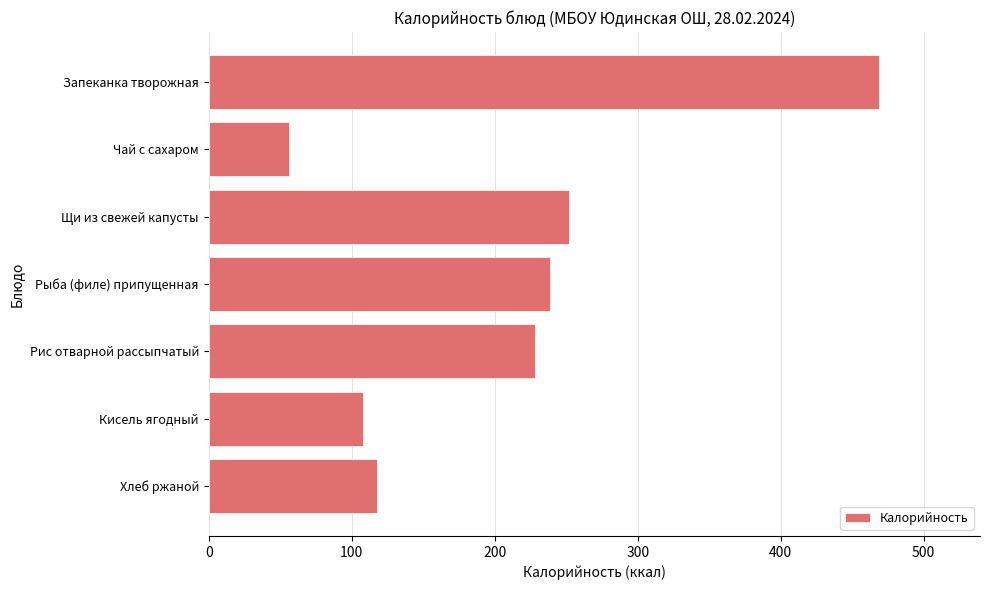

The value at Щи из свежей капусты is 96. True or false?

False